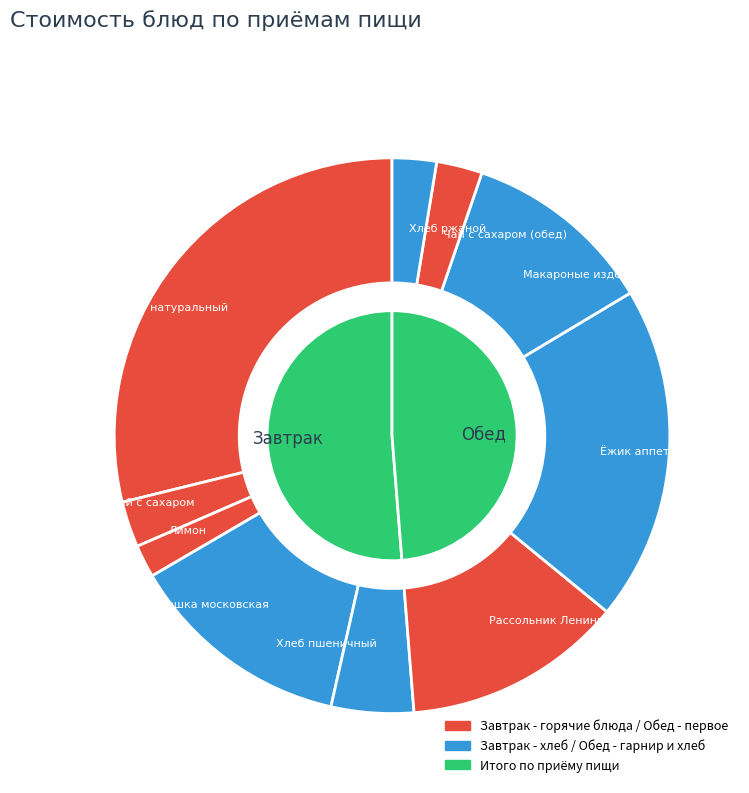

Which category accounts for the majority?

Омлет натуральный